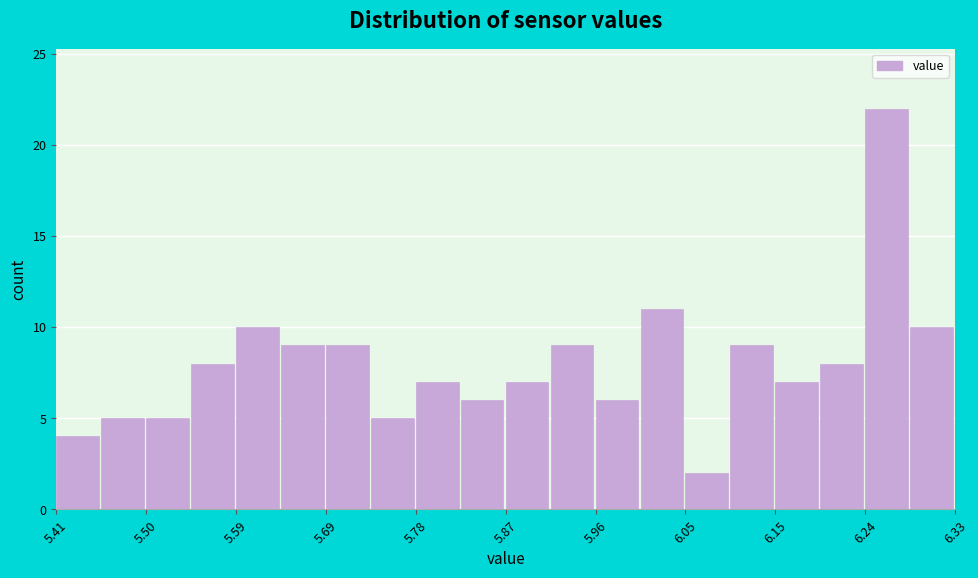

Reading left to right, transcribe this chart: for each bar, give the range it covers on the x-axis and its height. Neither the bar edges nor the heights are printed on the chart, so give them approximately, as read against the axes.

5.410 to 5.456: 4
5.456 to 5.502: 5
5.502 to 5.548: 5
5.548 to 5.594: 8
5.594 to 5.640: 10
5.640 to 5.686: 9
5.686 to 5.732: 9
5.732 to 5.778: 5
5.778 to 5.824: 7
5.824 to 5.870: 6
5.870 to 5.916: 7
5.916 to 5.962: 9
5.962 to 6.008: 6
6.008 to 6.054: 11
6.054 to 6.100: 2
6.100 to 6.146: 9
6.146 to 6.192: 7
6.192 to 6.238: 8
6.238 to 6.284: 22
6.284 to 6.330: 10